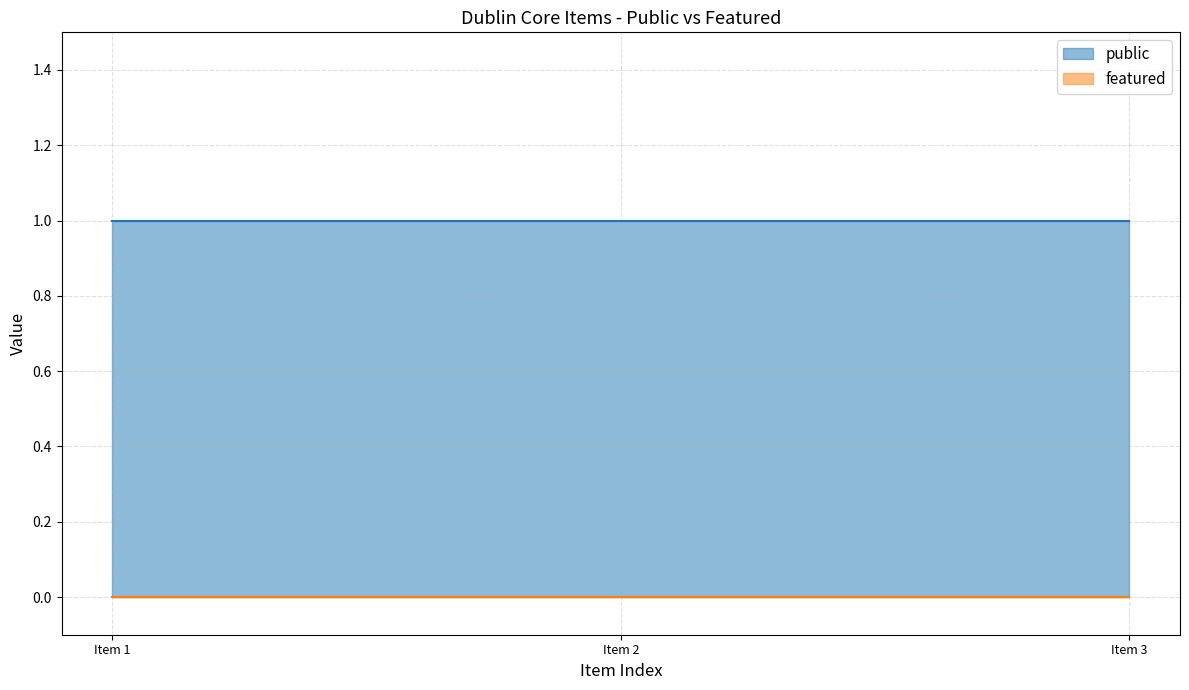

What is the minimum value for public?

1